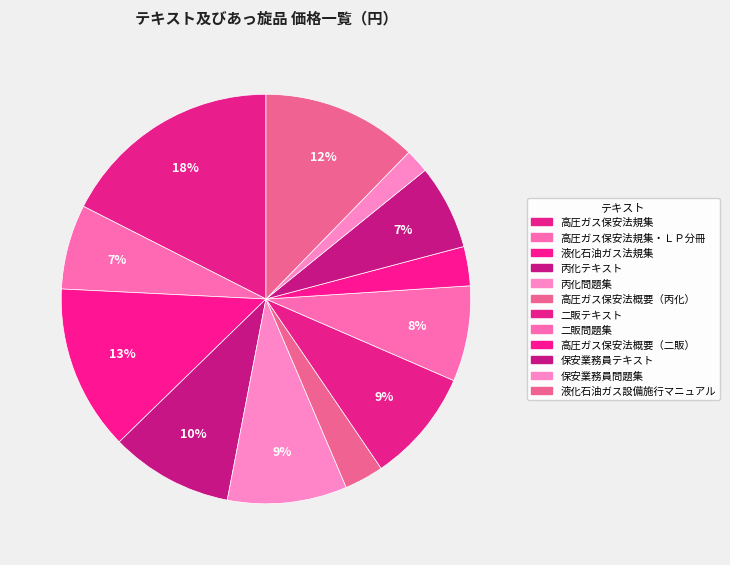

Does any single category account for the majority?

No